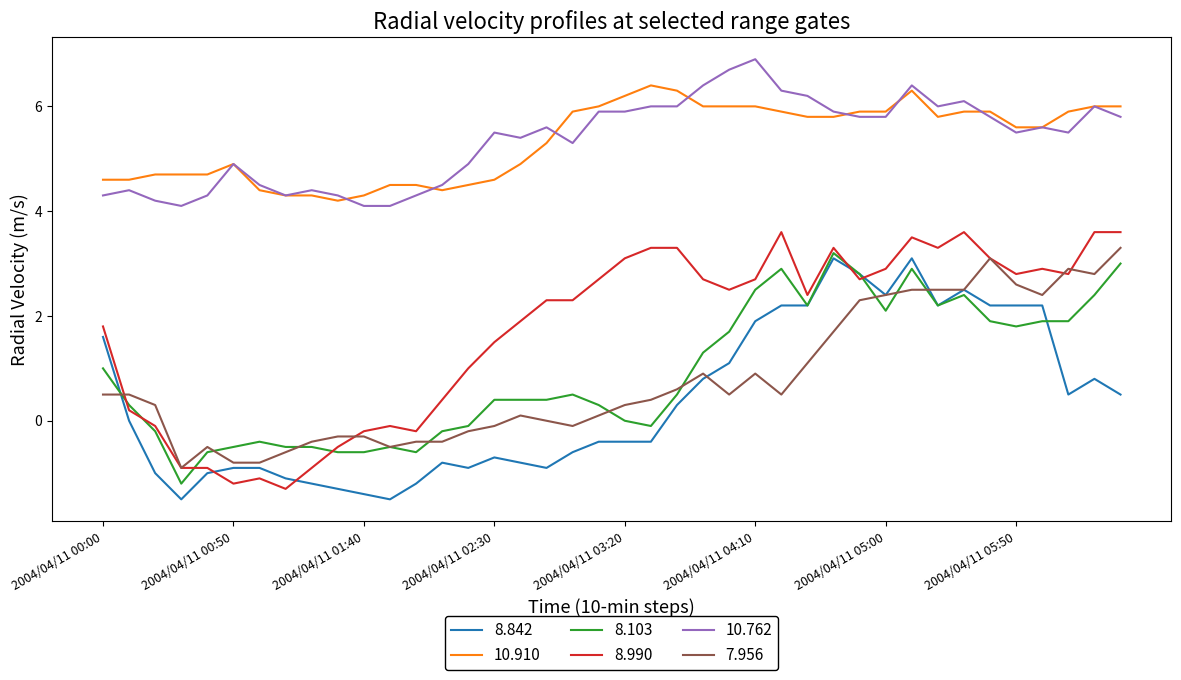

True or false: 10.762 and 7.956 cross at least once.

False